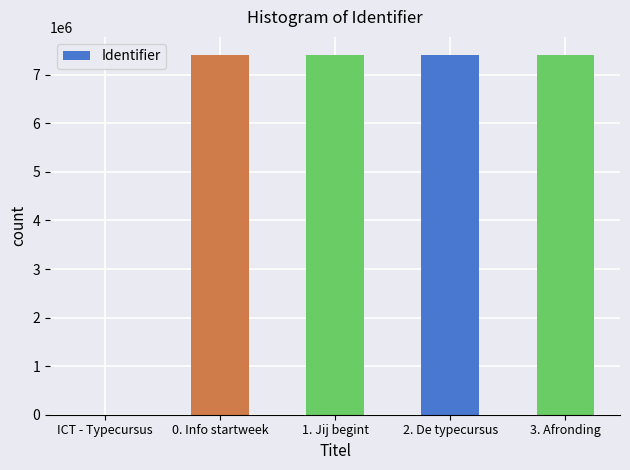

The chart shows a value of 1713458 at 0. Info startweek. True or false?

False